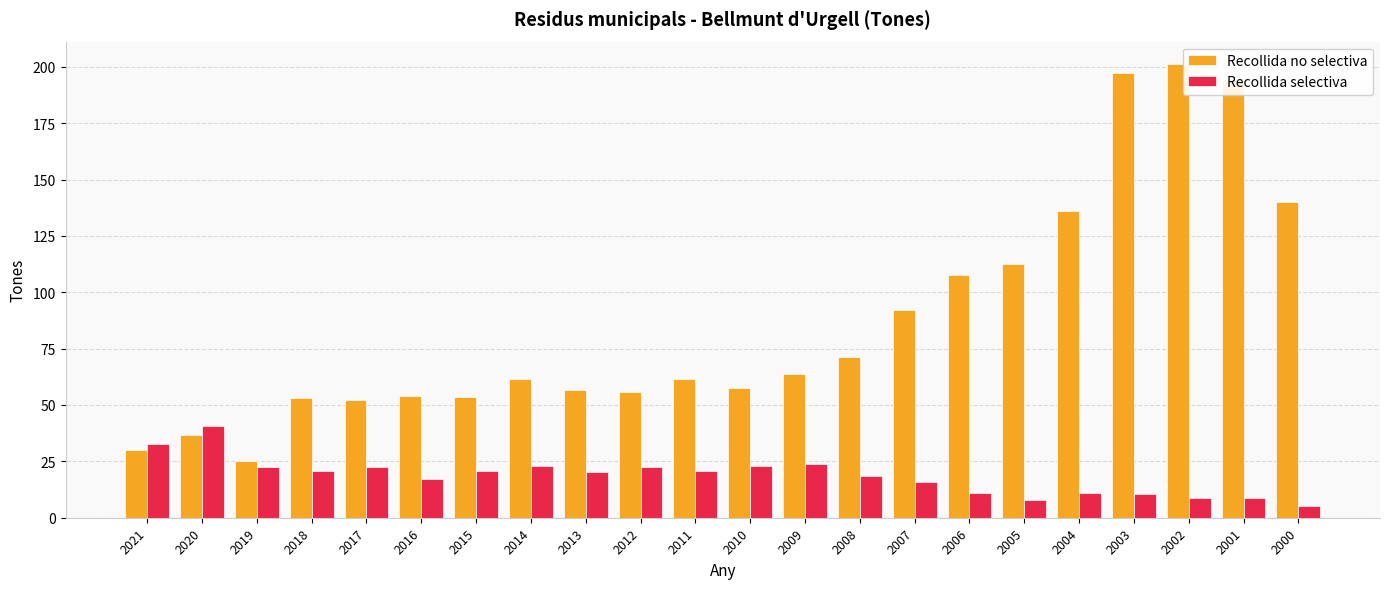

What is the difference between the second highest and minimum values in the Recollida no selectiva series?

172.1